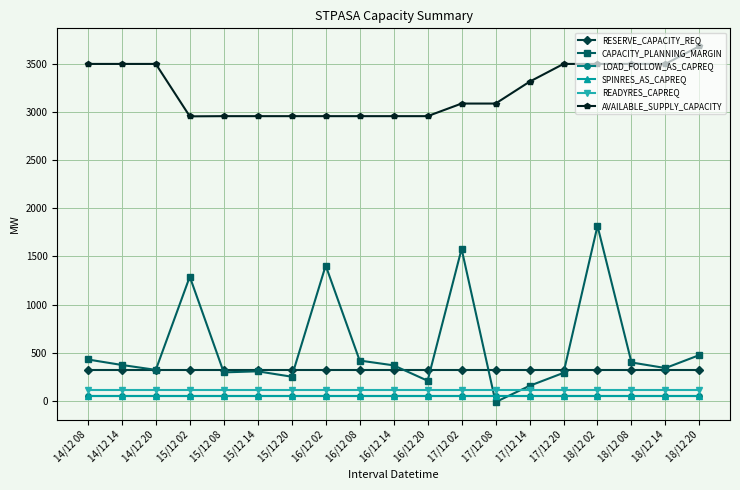

What is the average value of the LOAD_FOLLOW_AS_CAPREQ series?

50